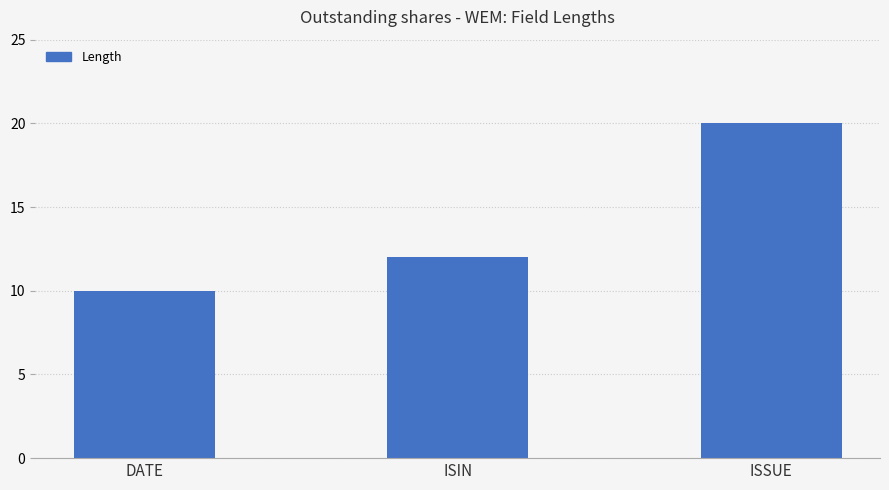

Rank the categories by value from lowest to highest.

DATE, ISIN, ISSUE